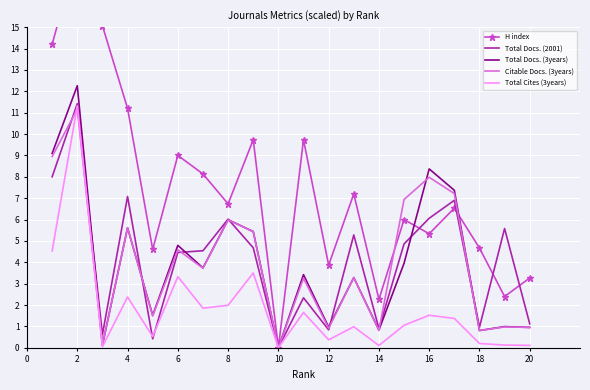

True or false: Total Docs. (3years) and Total Docs. (2001) intersect in this chart.

True